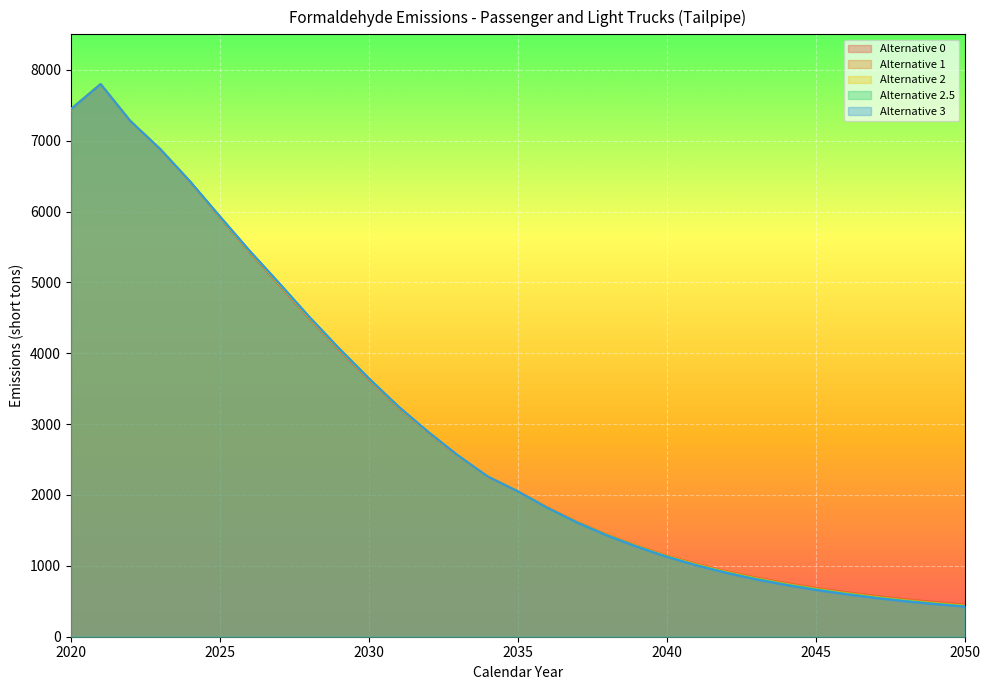

Does the chart display data point markers on the line(s)?

No